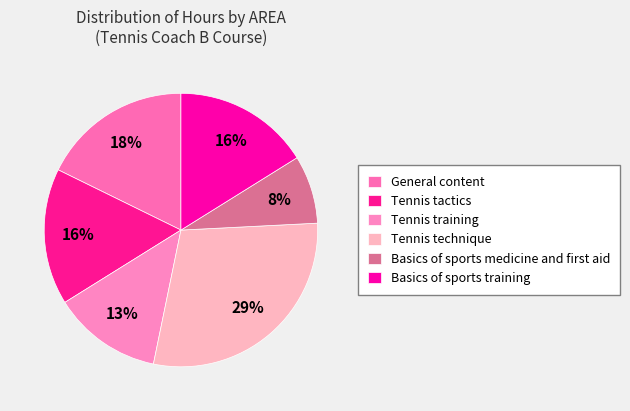

How many slices are in this pie chart?

6